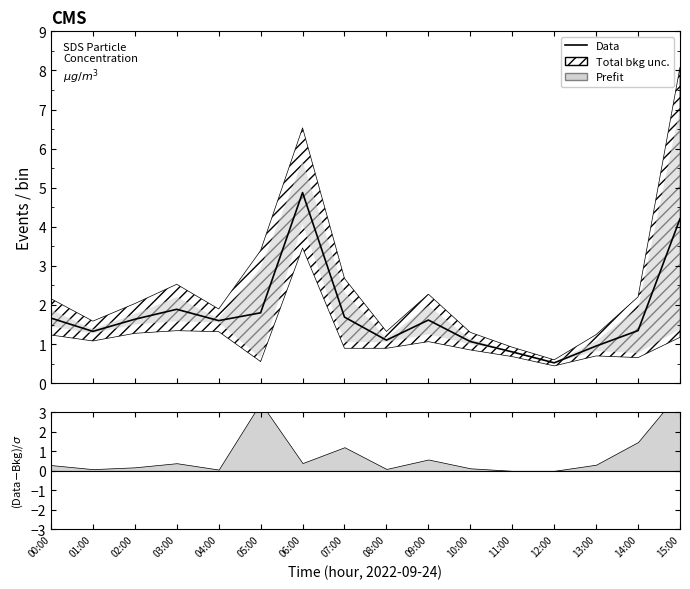

What is the sum of the values at 12:00 and 00:00?

2.2